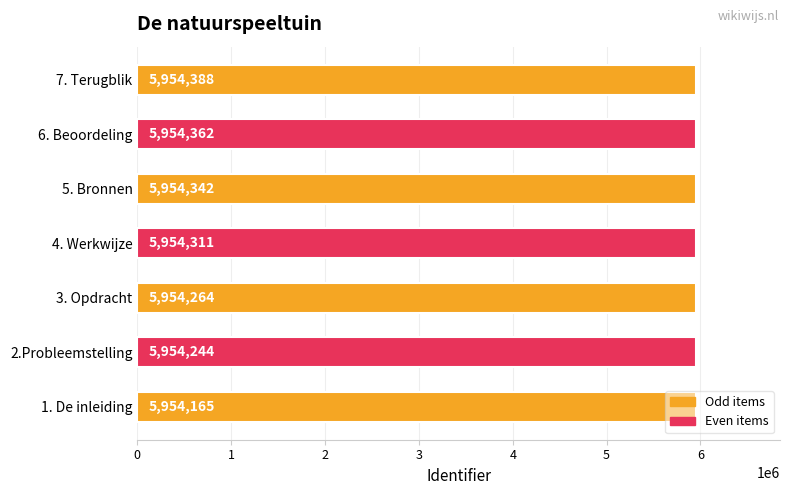

Does the chart contain any negative values?

No